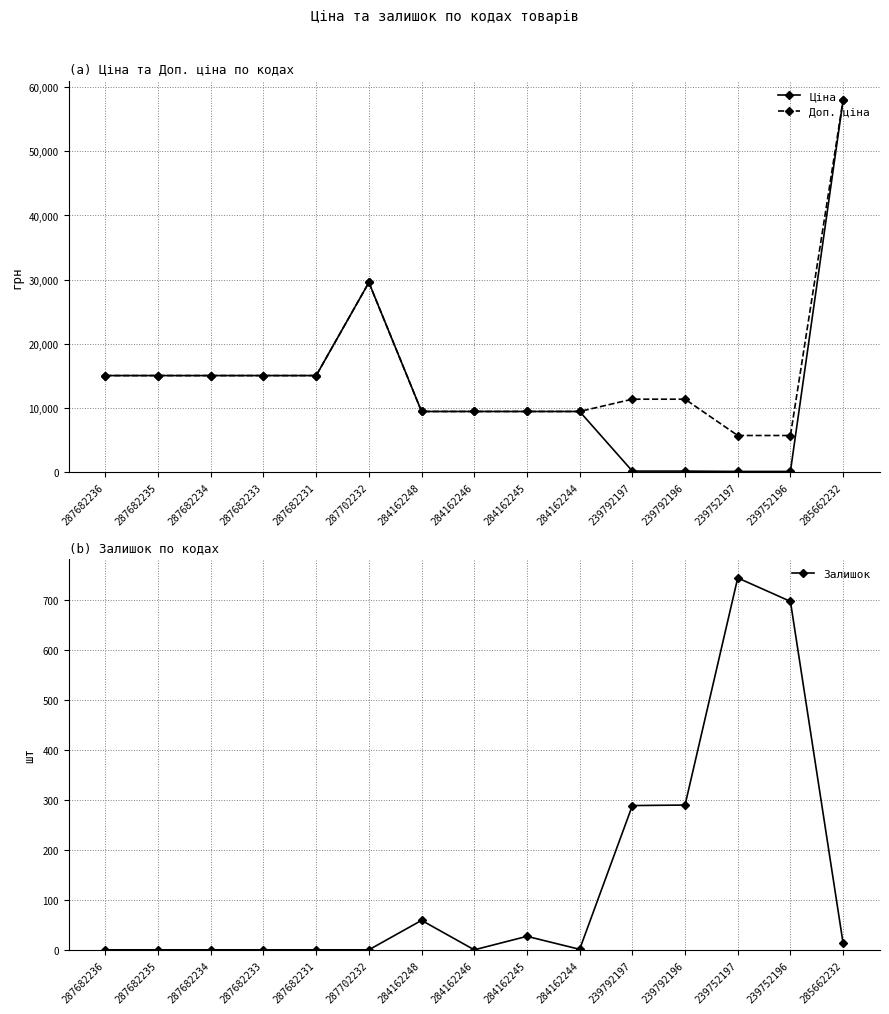

Which series has the widest spread of values?

Ціна